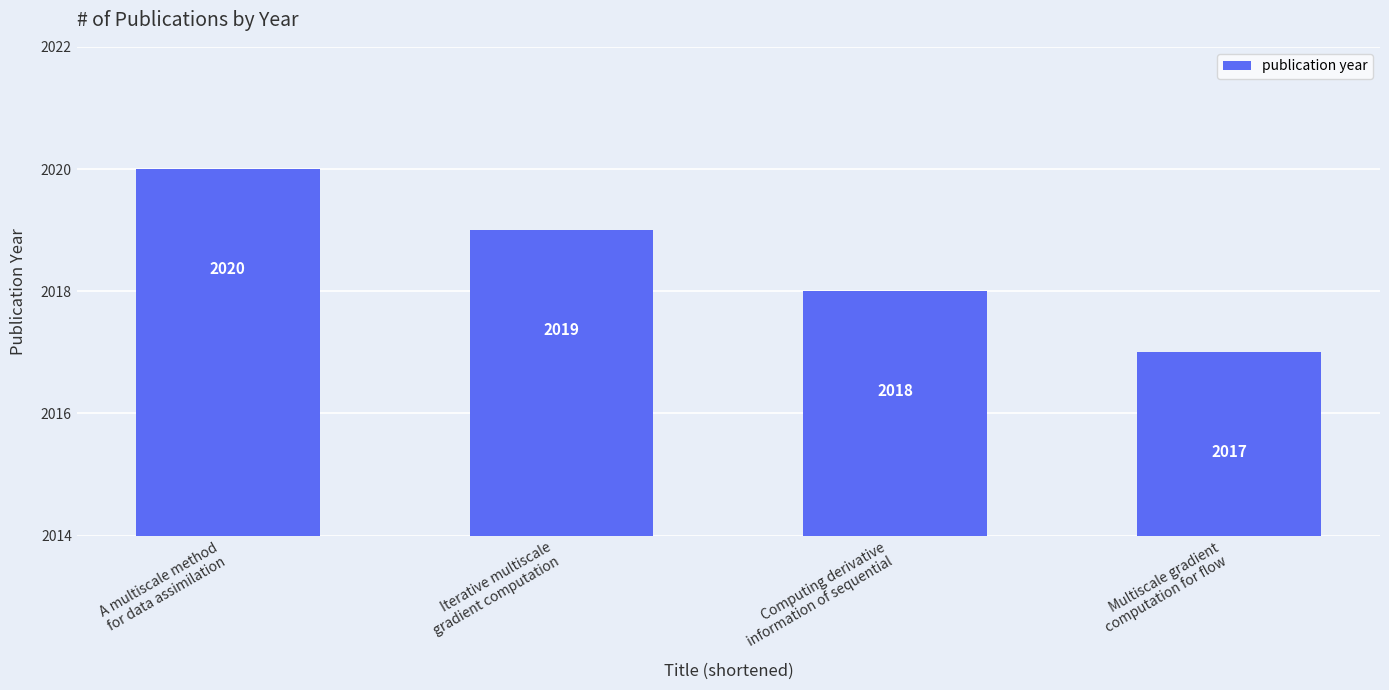

What is the difference between the values at Computing derivative
information of sequential and Iterative multiscale
gradient computation?

1